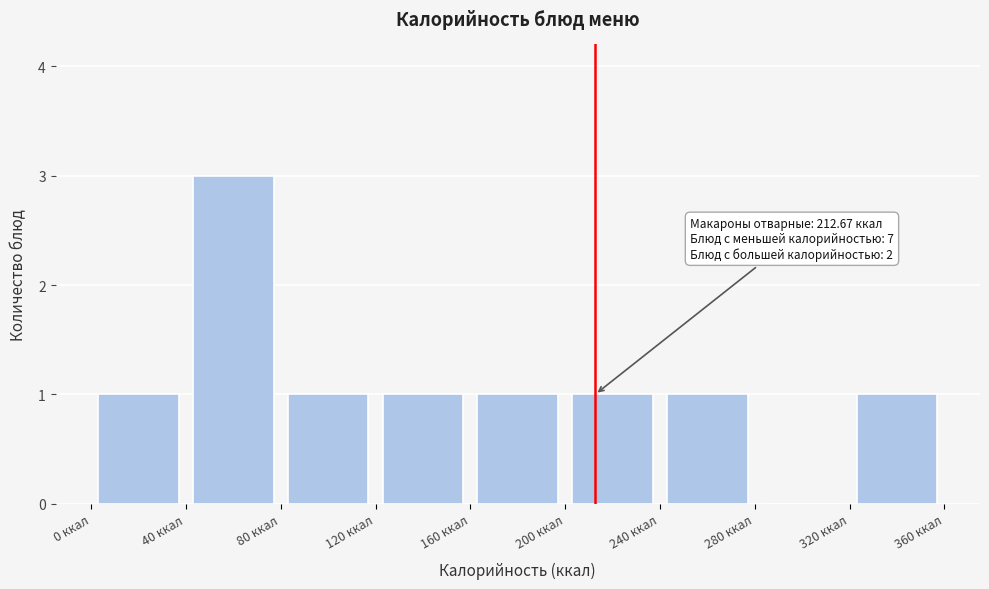

Which range on the x-axis has the tallest bar?

40 to 80